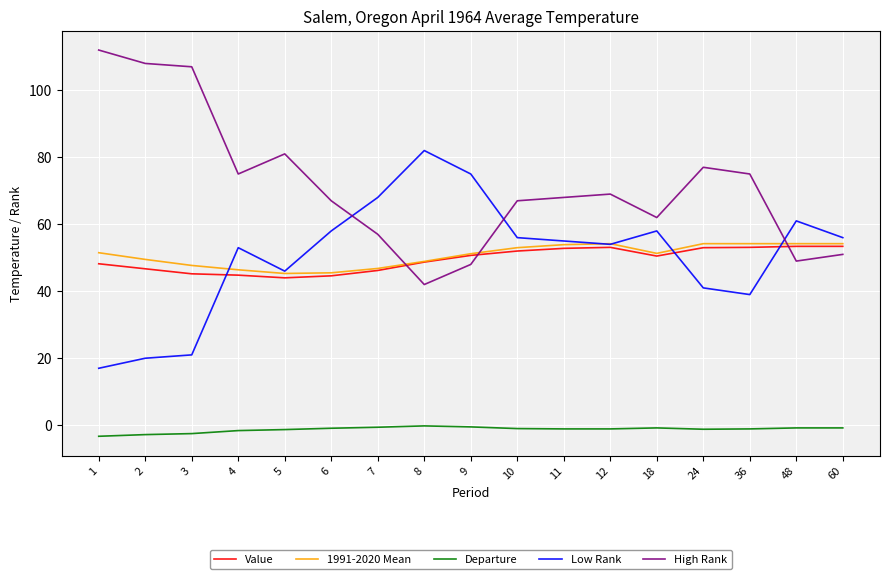

The Low Rank series shows 56.0 at 60. True or false?

True